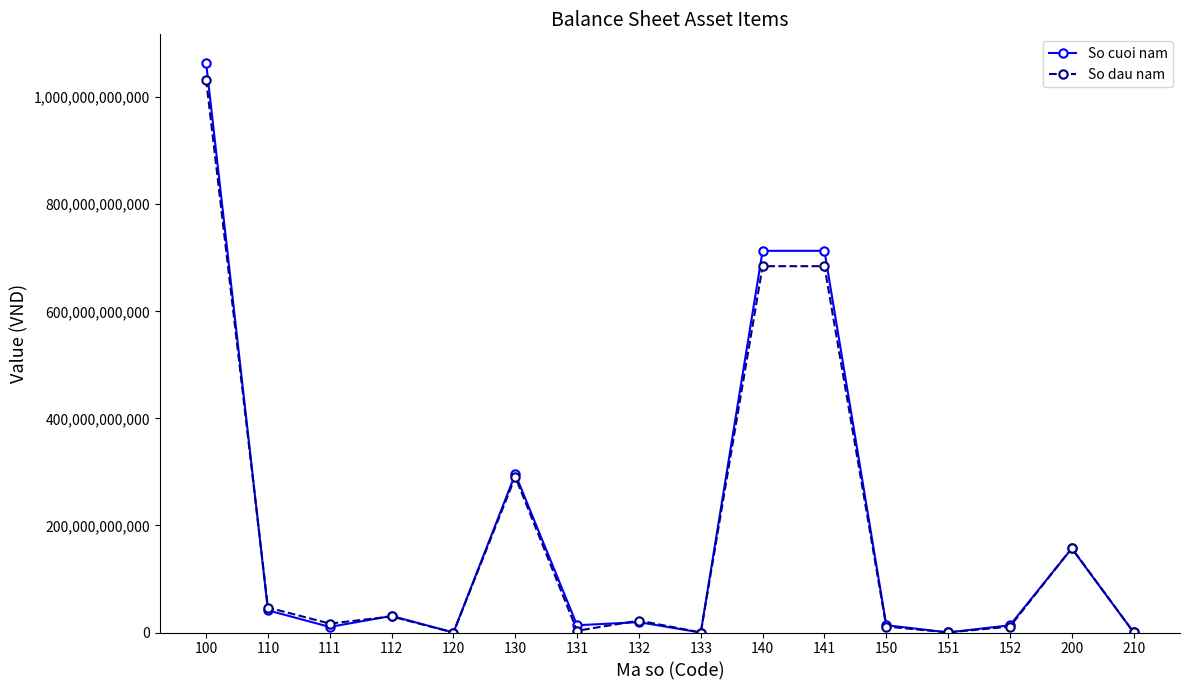

What is the spread (max minus min) of values at 100?

31241401075